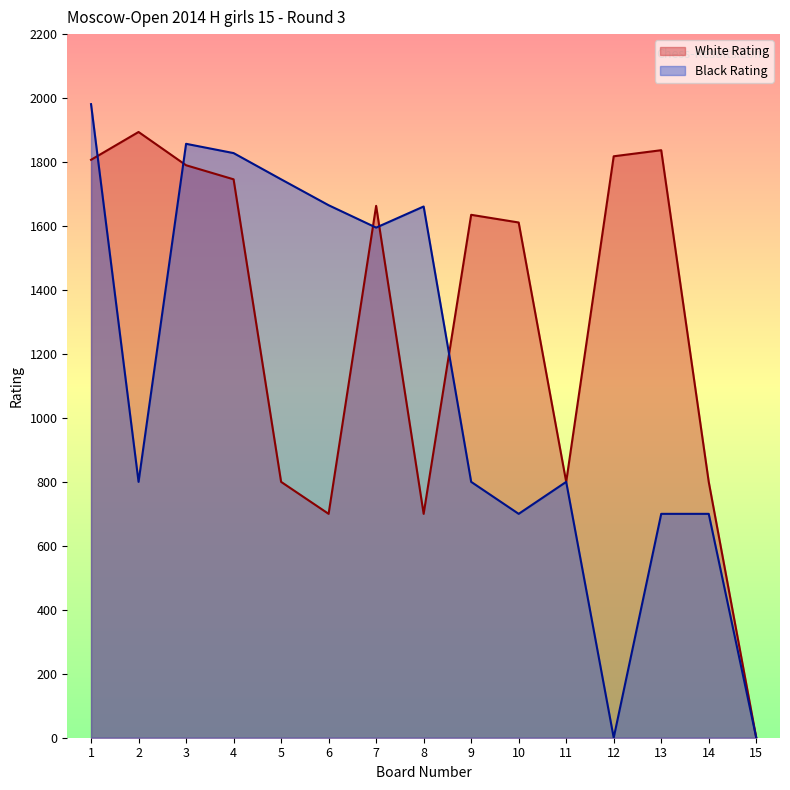

Rank the series by their maximum value, from lowest to highest.

White Rating, Black Rating